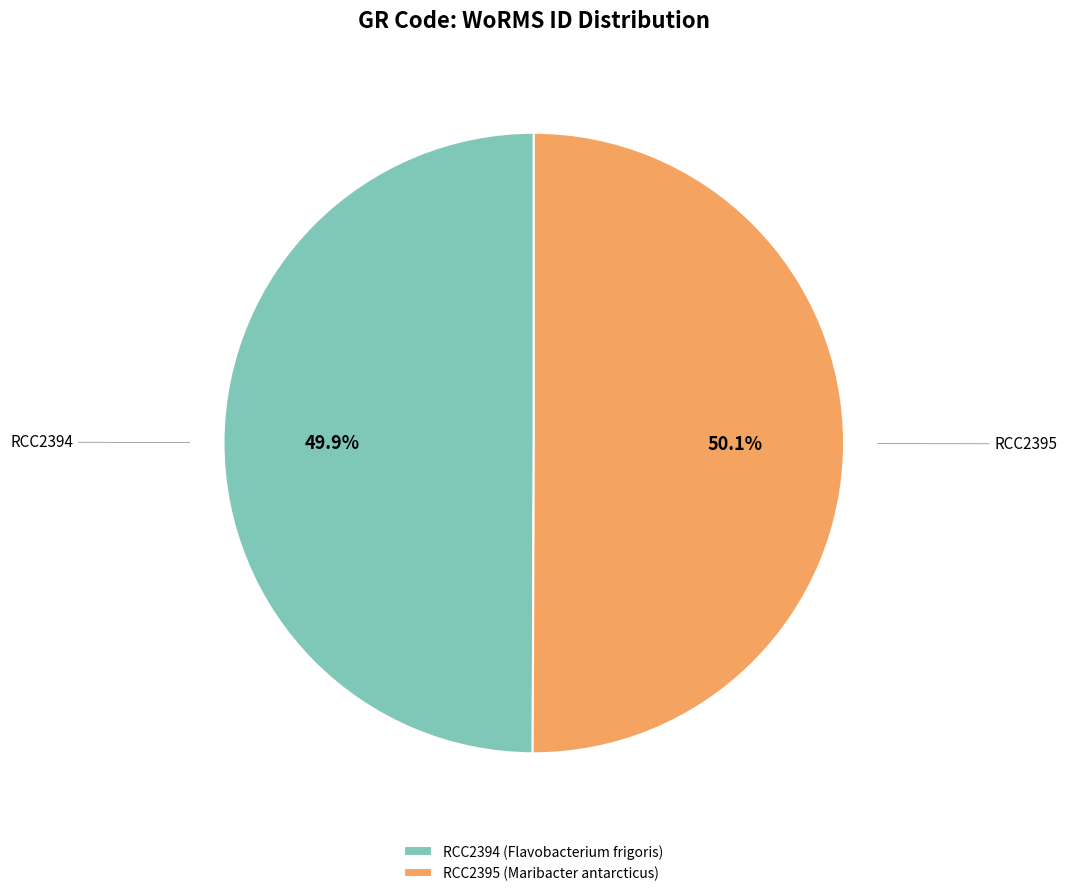

True or false: RCC2395 accounts for 40% of the total.

False